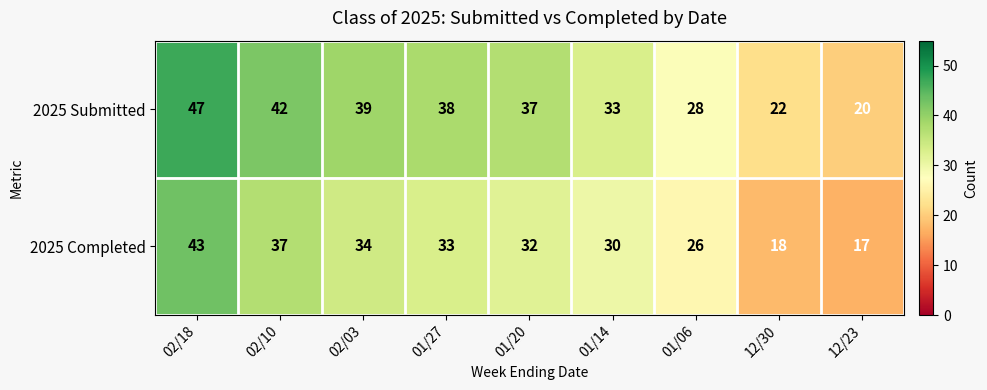

At which category is the sum across all series the highest?

02/18